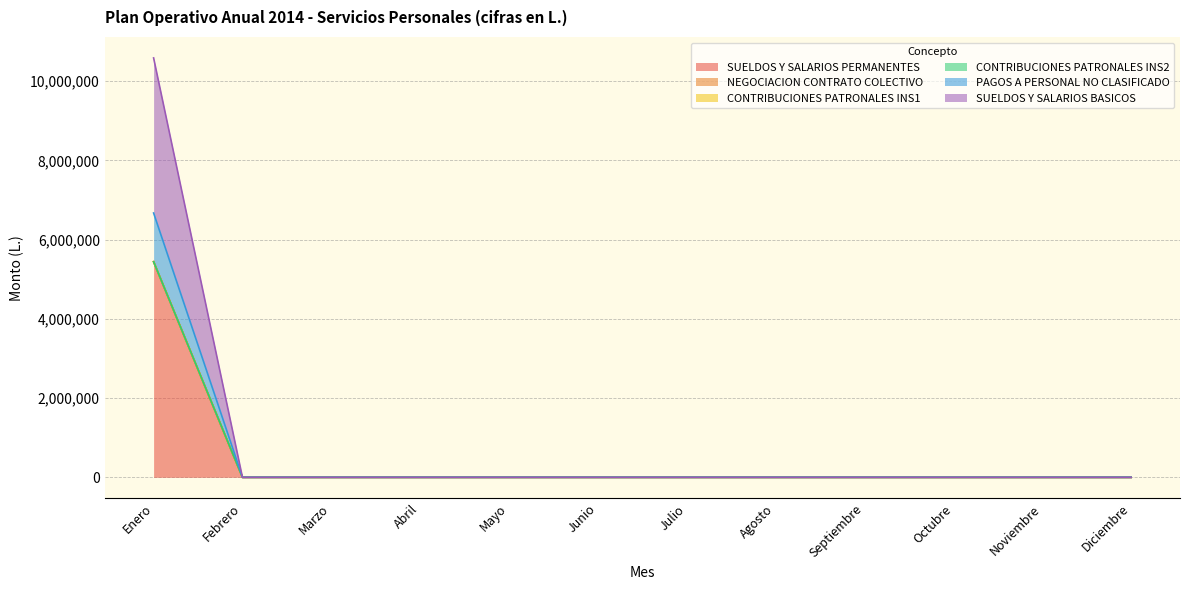

True or false: SUELDOS Y SALARIOS BASICOS and SUELDOS Y SALARIOS PERMANENTES cross at least once.

False